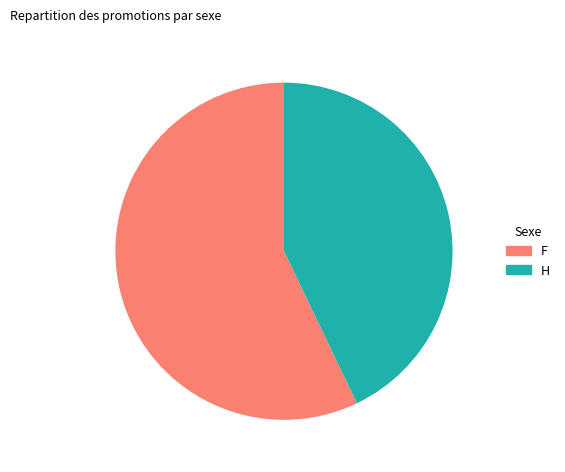

Does any single category account for the majority?

Yes